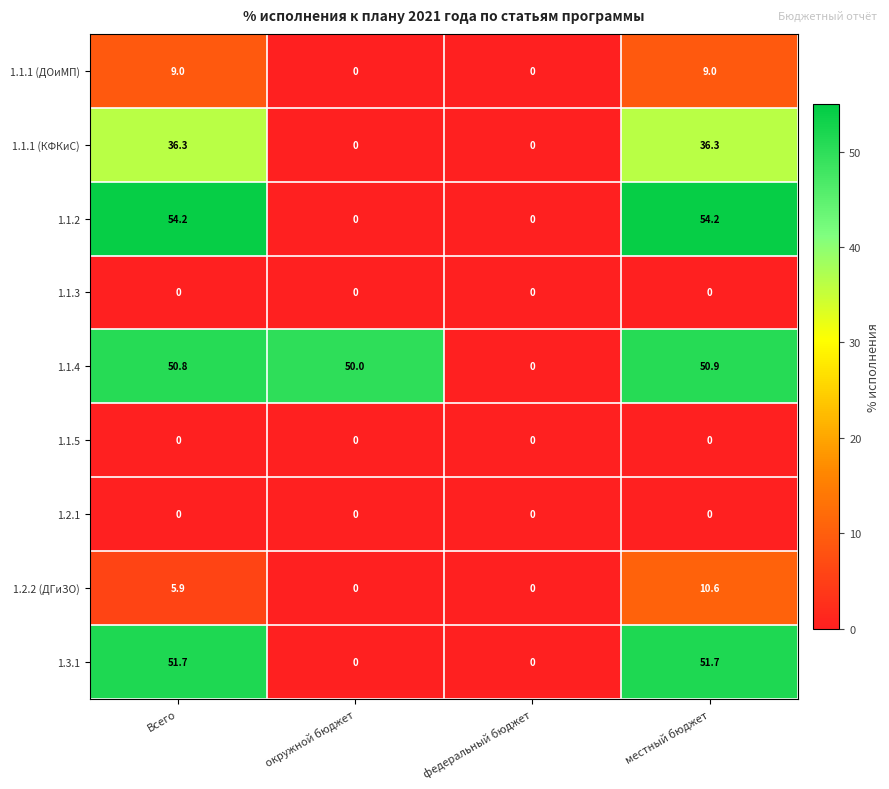

Which series has the widest spread of values?

1.1.2